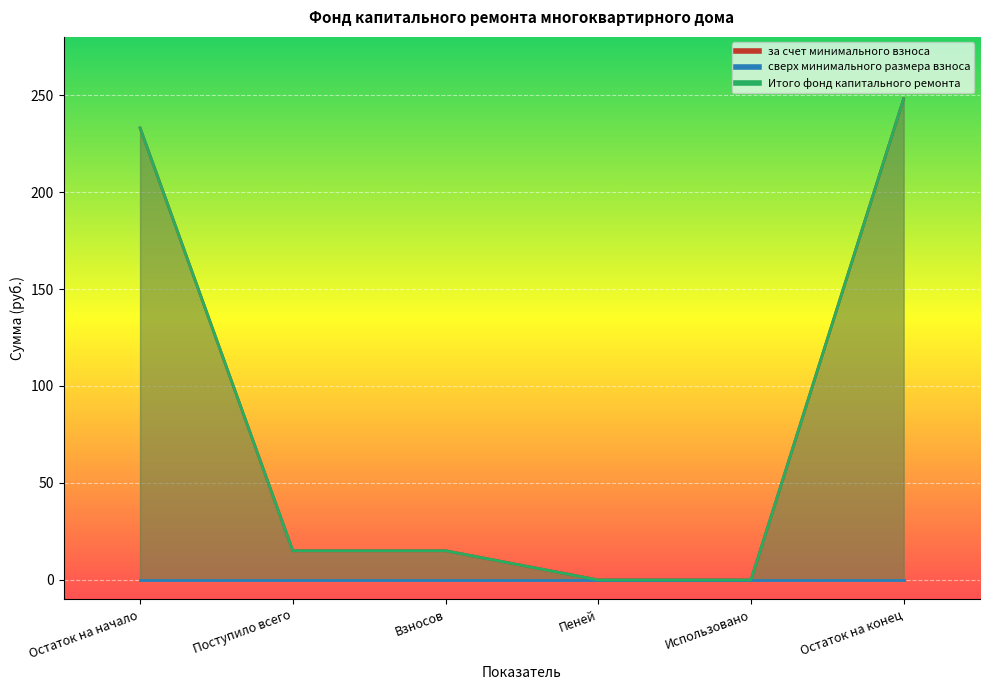

Which has a higher value, Взносов or Остаток на начало?

Остаток на начало